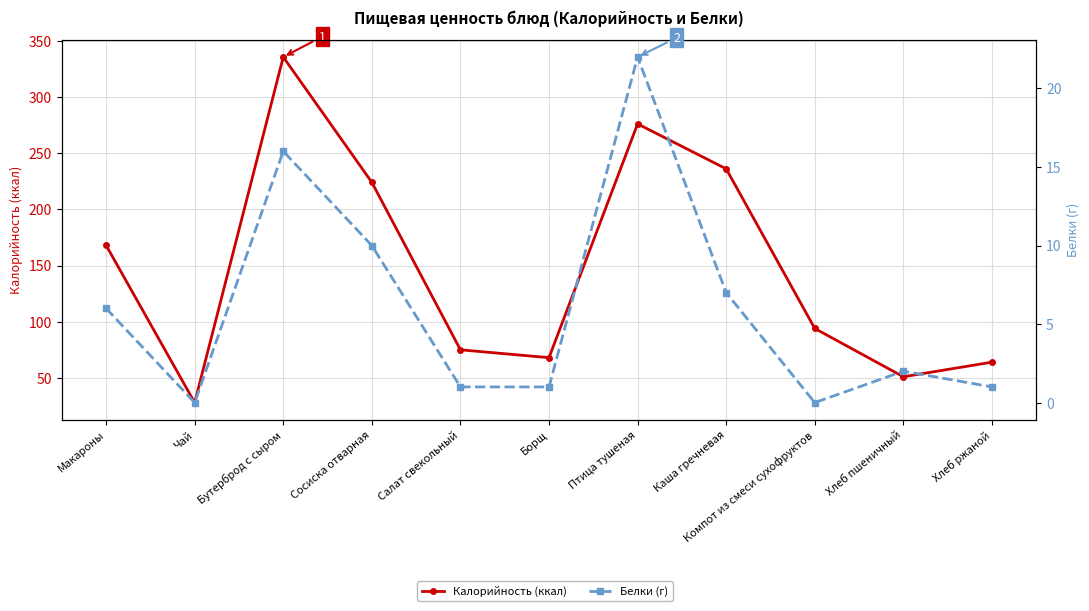

Rank the categories by Калорийность (ккал) value from highest to lowest.

Бутерброд с сыром, Птица тушеная, Каша гречневая, Сосиска отварная, Макароны, Компот из смеси сухофруктов, Салат свекольный, Борщ, Хлеб ржаной, Хлеб пшеничный, Чай